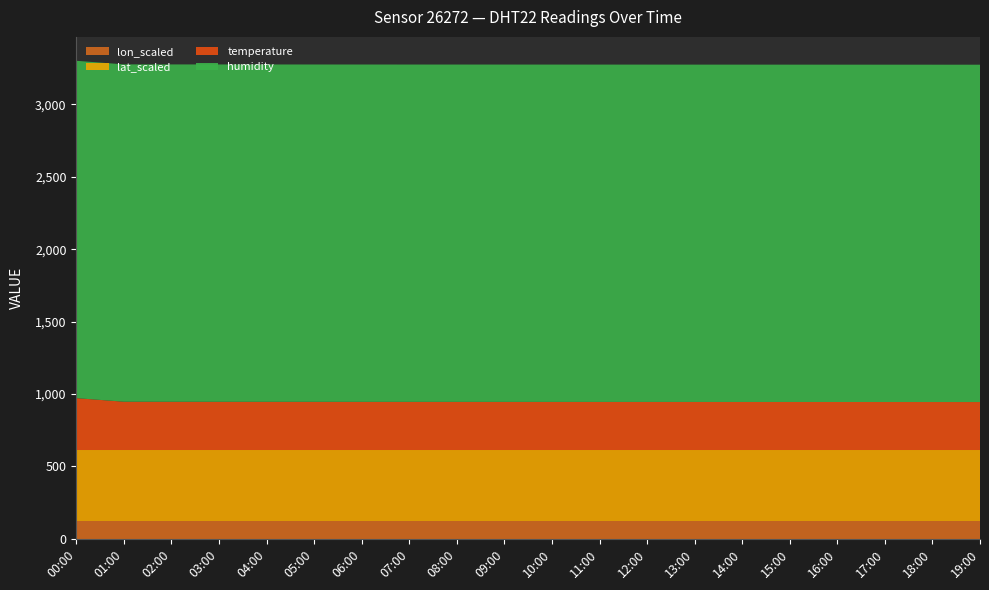

Does the chart have visible grid lines?

No